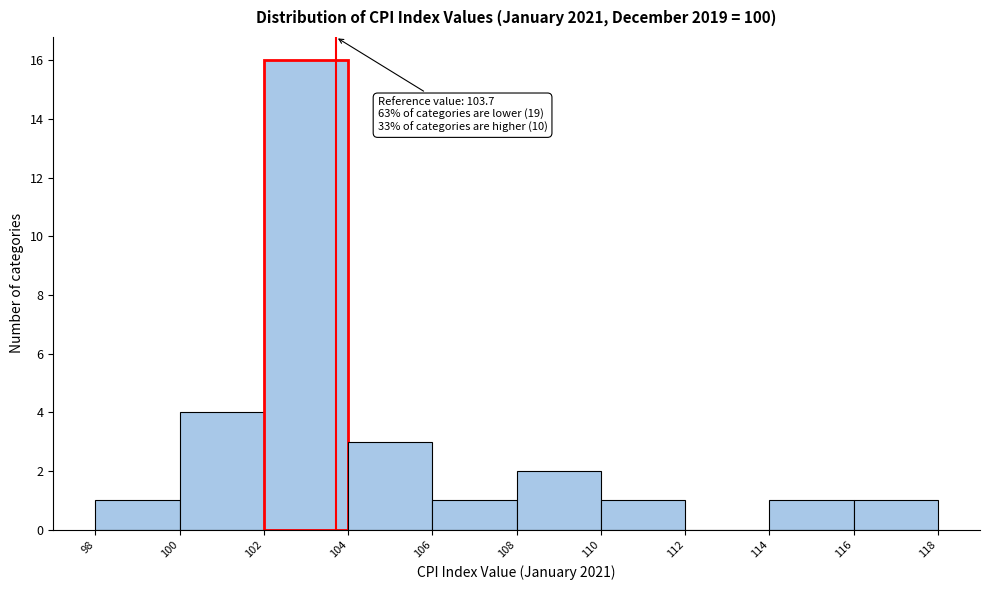

Over which range of the x-axis is the bar tallest?

102 to 104